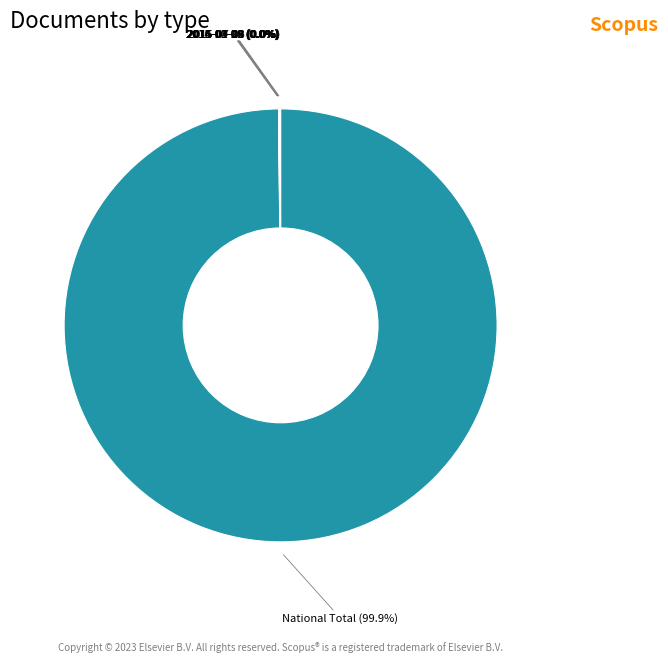

Is there a majority slice in this chart?

Yes